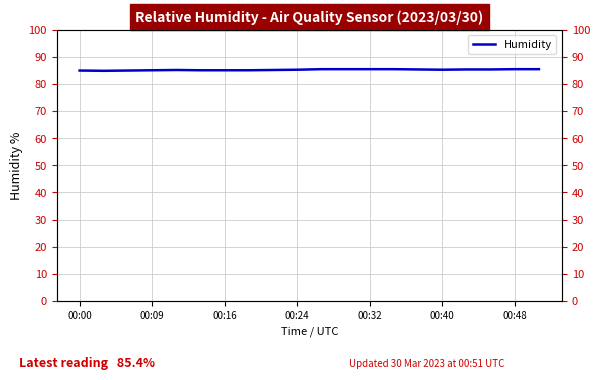

True or false: the data shows 85.0 at 00:16.

True